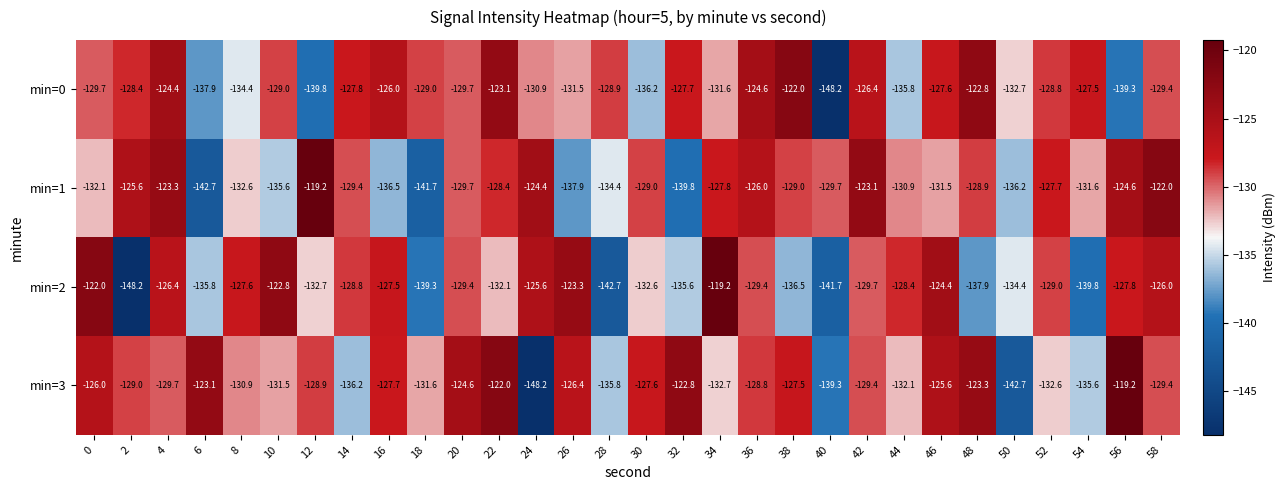

How many series are shown in this chart?

4